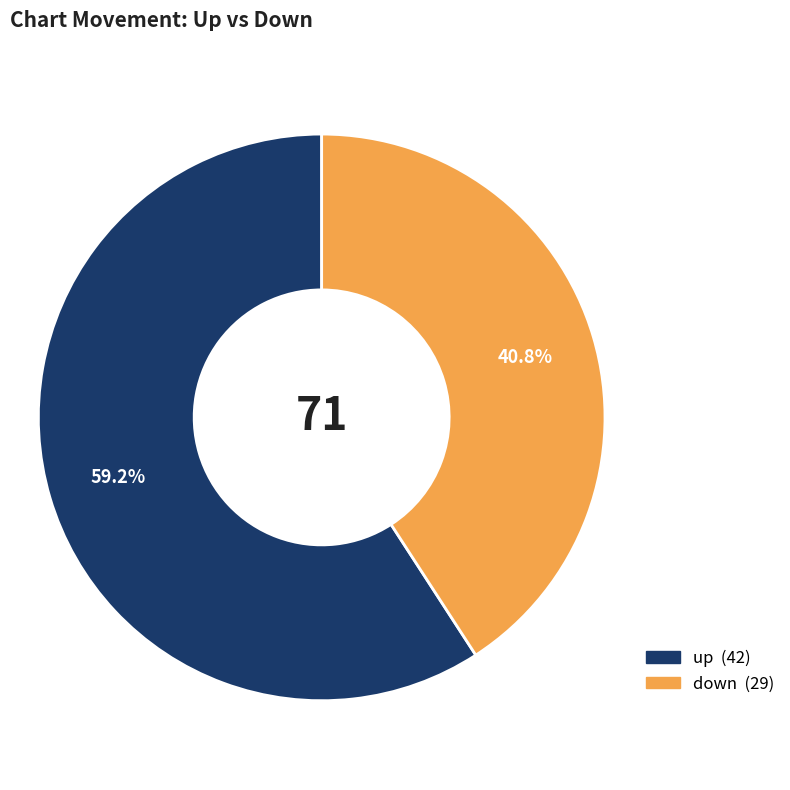

What percentage is the up slice, to the nearest percent?

59%